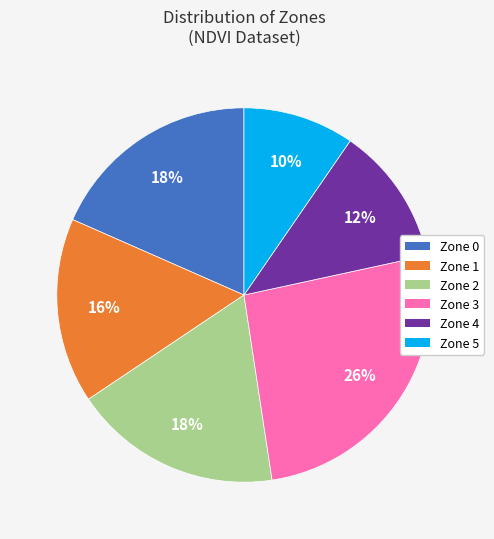

Count the number of slices in the pie.

6